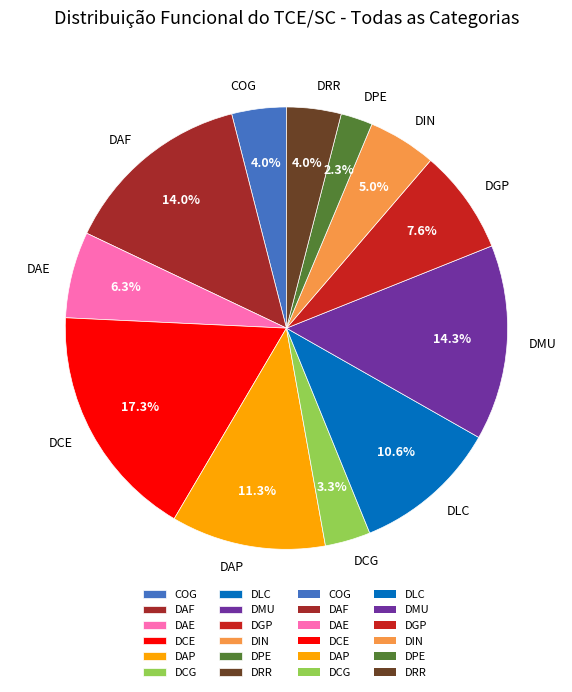

Is there a majority slice in this chart?

No